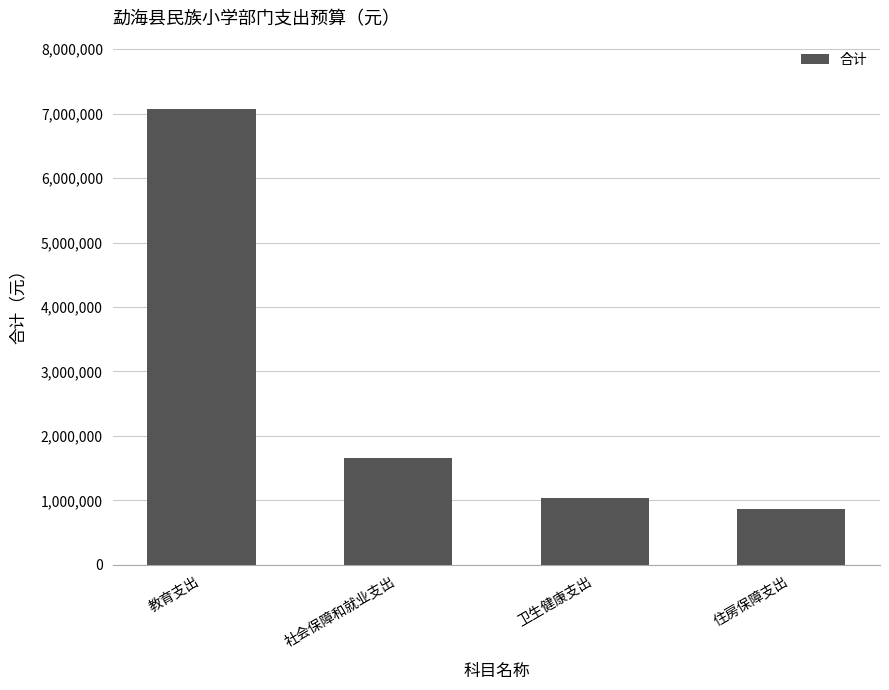

Is it true that the value at 卫生健康支出 is 1831839.7?

False